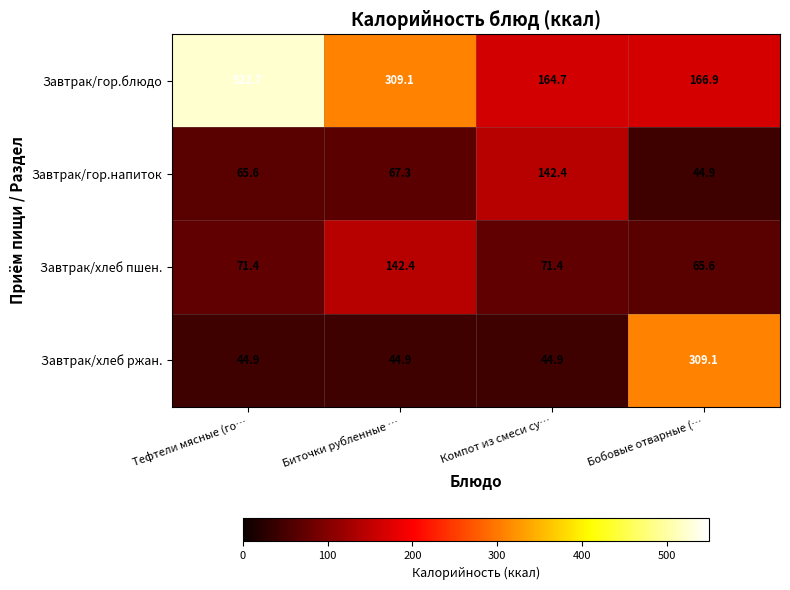

What is the approximate value of Завтрак/гор.напиток at Тефтели мясные (го…?

65.6